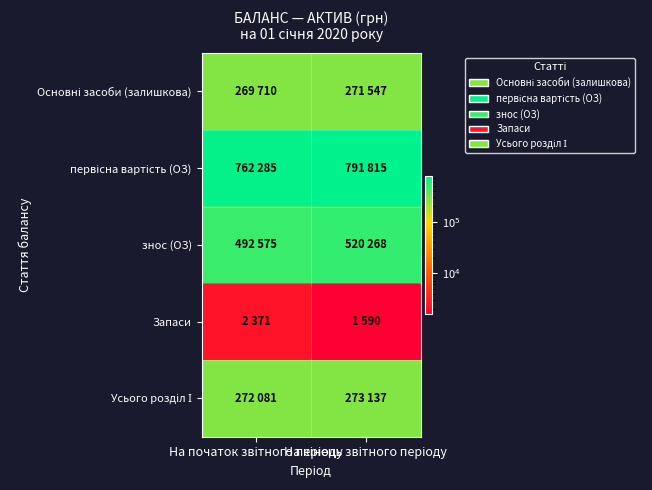

What is the minimum value shown in the chart?

1590